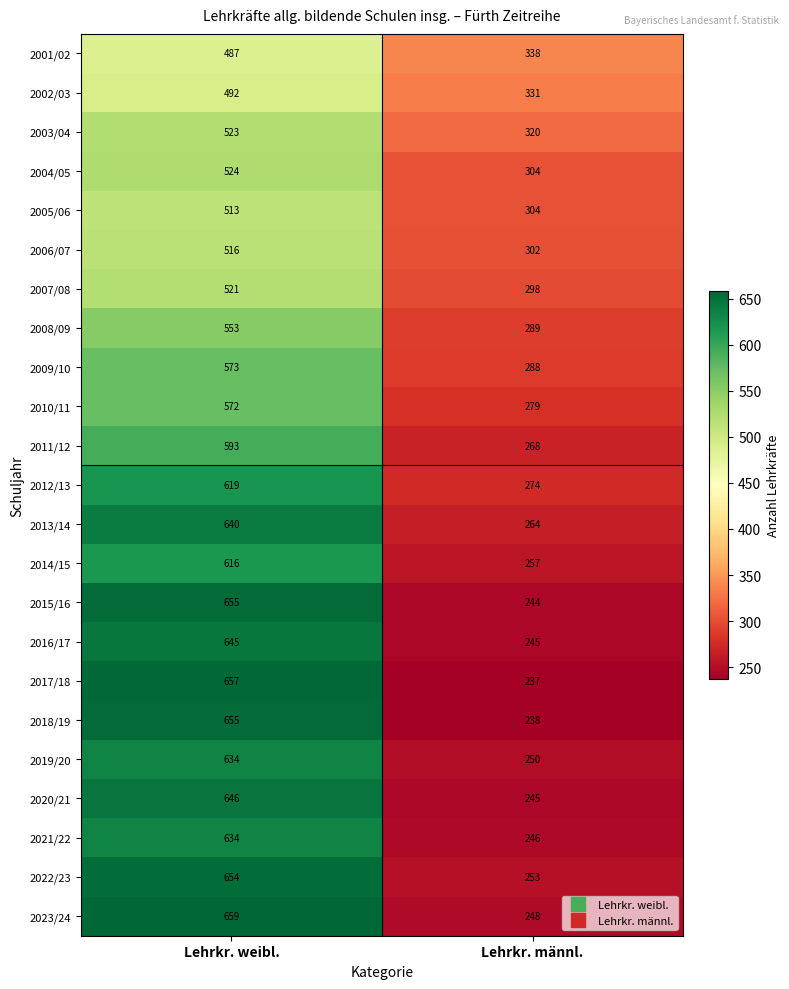

How many series are shown in this chart?

23